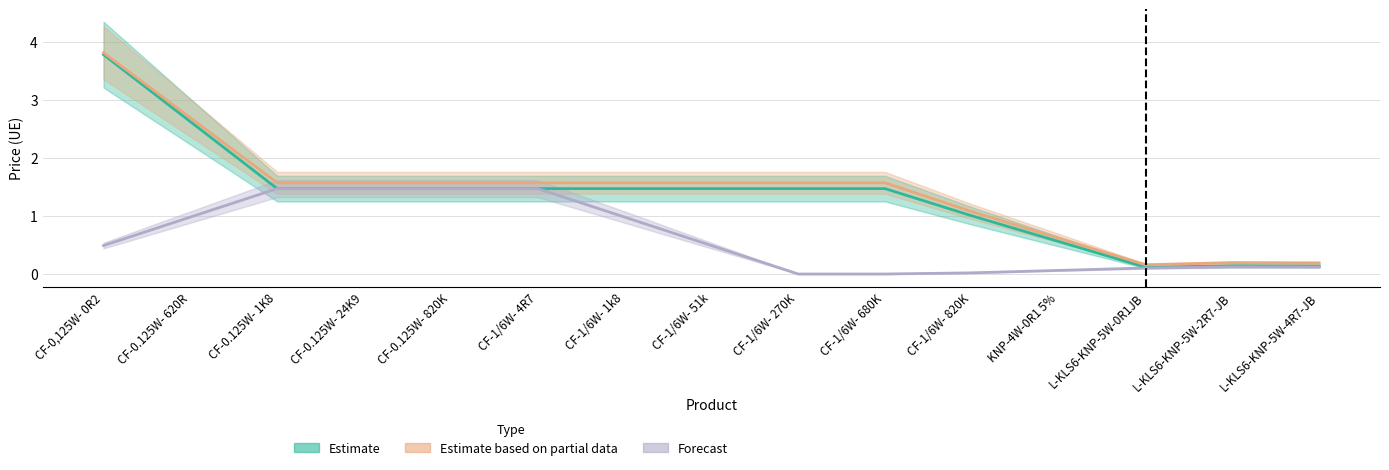

What is the difference between the second highest and second lowest values in the Forecast series?

1.5